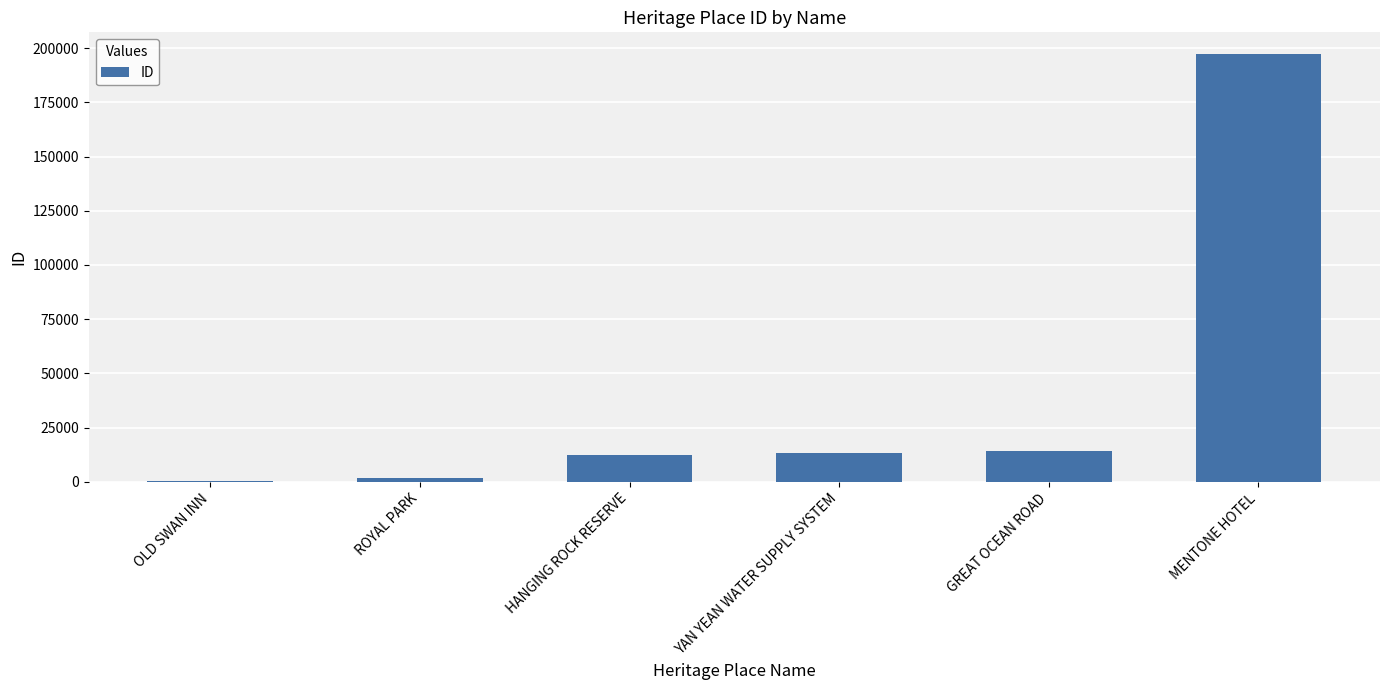

What is the maximum value shown in the chart?

197429